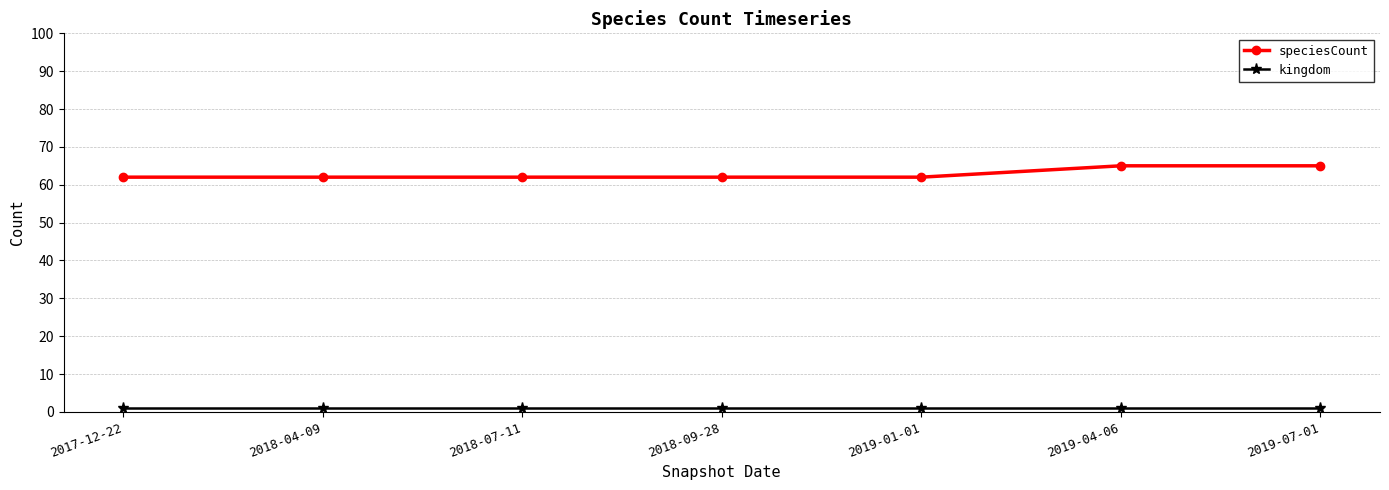

What is the lowest value of the speciesCount series?

62